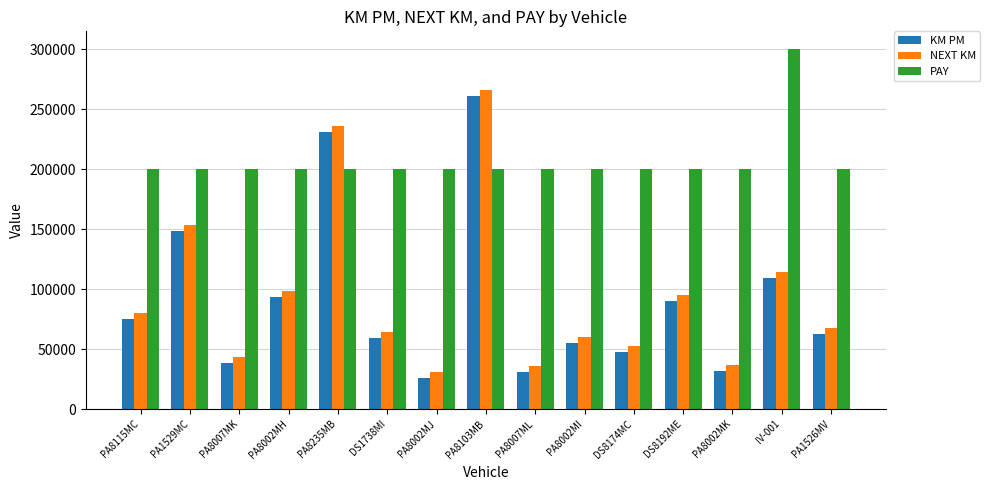

Reading left to right, transcribe all the data shown in this chart.

KM PM: 75148	148086	38734	93487	231240	59070	25759	260695	30533	54787	47826	90483	32061	109434	62763
NEXT KM: 80148	153086	43734	98487	236240	64070	30759	265695	35533	59787	52826	95483	37061	114434	67763
PAY: 200000	200000	200000	200000	200000	200000	200000	200000	200000	200000	200000	200000	200000	300000	200000